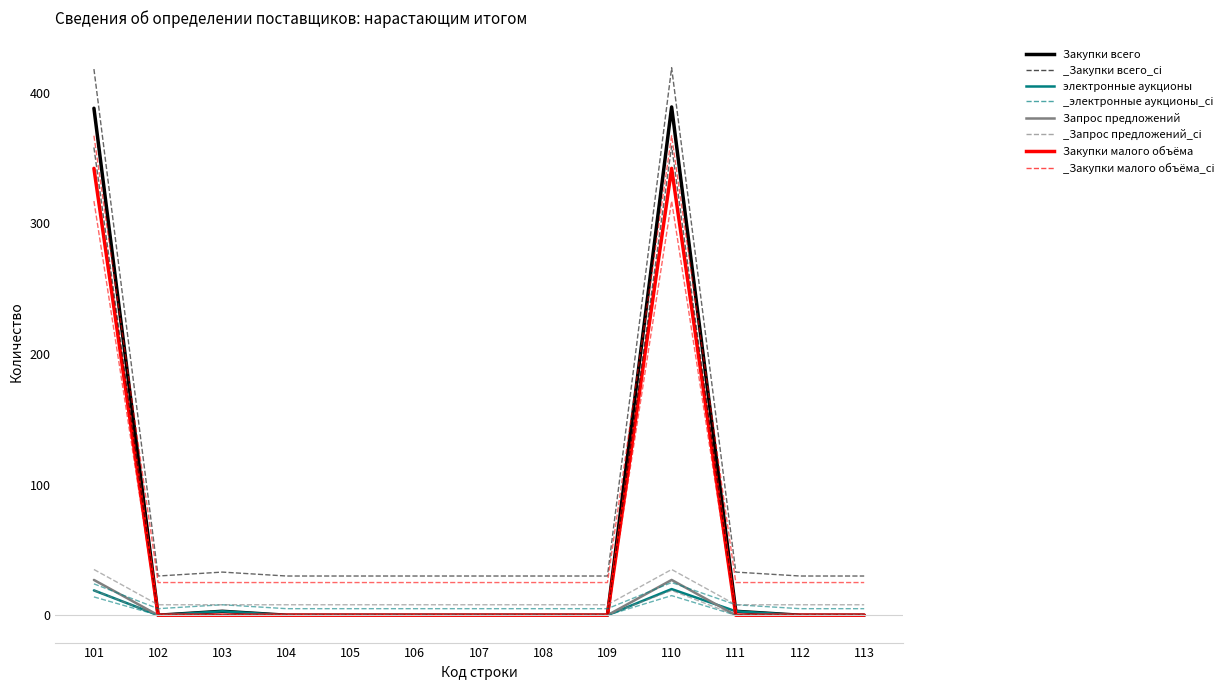

Is this an area chart (filled region under the line)?

No